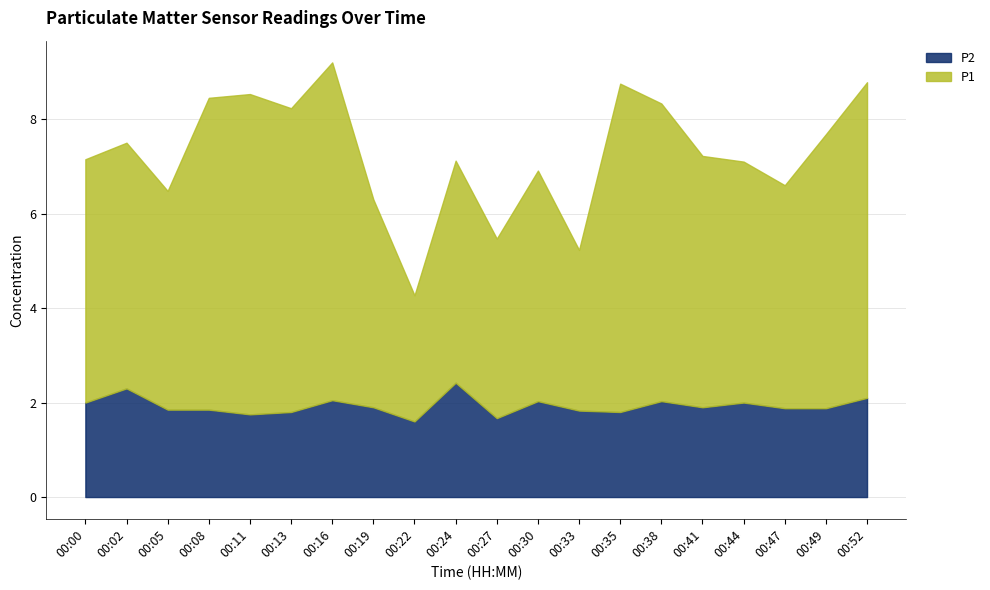

How many distinct data groups are displayed?

2